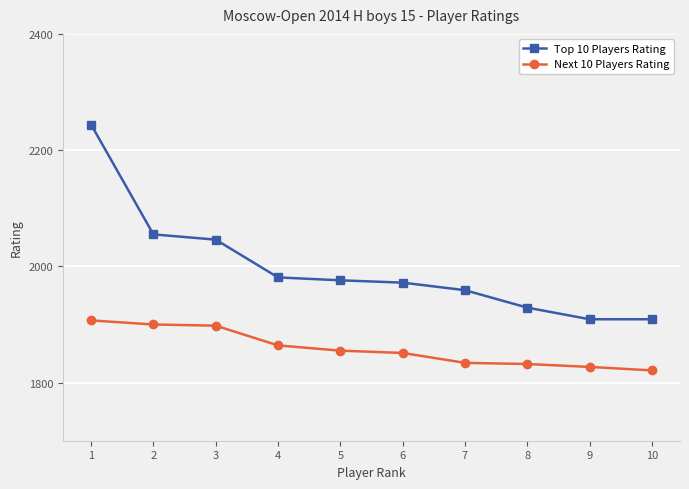

At which category is the sum across all series the highest?

1